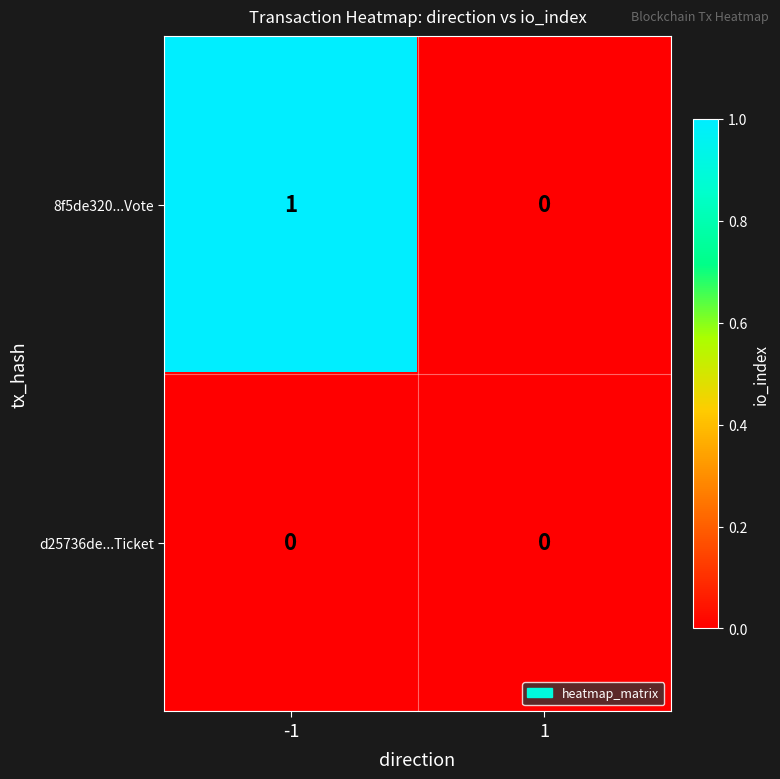

Which series has the largest total across all categories?

8f5de320...Vote